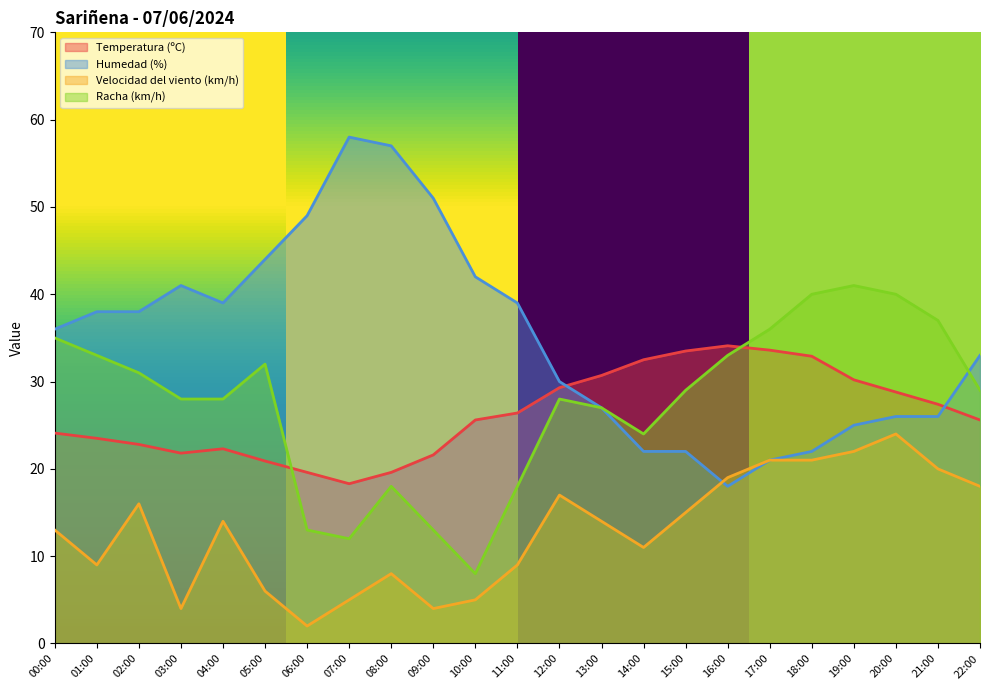

Reading left to right, transcribe all the data shown in this chart.

Temperatura (ºC): 24.1	23.5	22.8	21.8	22.3	20.9	19.6	18.3	19.6	21.6	25.6	26.4	29.3	30.7	32.5	33.5	34.1	33.6	32.9	30.2	28.8	27.4	25.6
Humedad (%): 36.0	38.0	38.0	41.0	39.0	44.0	49.0	58.0	57.0	51.0	42.0	39.0	30.0	27.0	22.0	22.0	18.0	21.0	22.0	25.0	26.0	26.0	33.0
Velocidad del viento (km/h): 13.0	9.0	16.0	4.0	14.0	6.0	2.0	5.0	8.0	4.0	5.0	9.0	17.0	14.0	11.0	15.0	19.0	21.0	21.0	22.0	24.0	20.0	18.0
Racha (km/h): 35.0	33.0	31.0	28.0	28.0	32.0	13.0	12.0	18.0	13.0	8.0	18.0	28.0	27.0	24.0	29.0	33.0	36.0	40.0	41.0	40.0	37.0	29.0